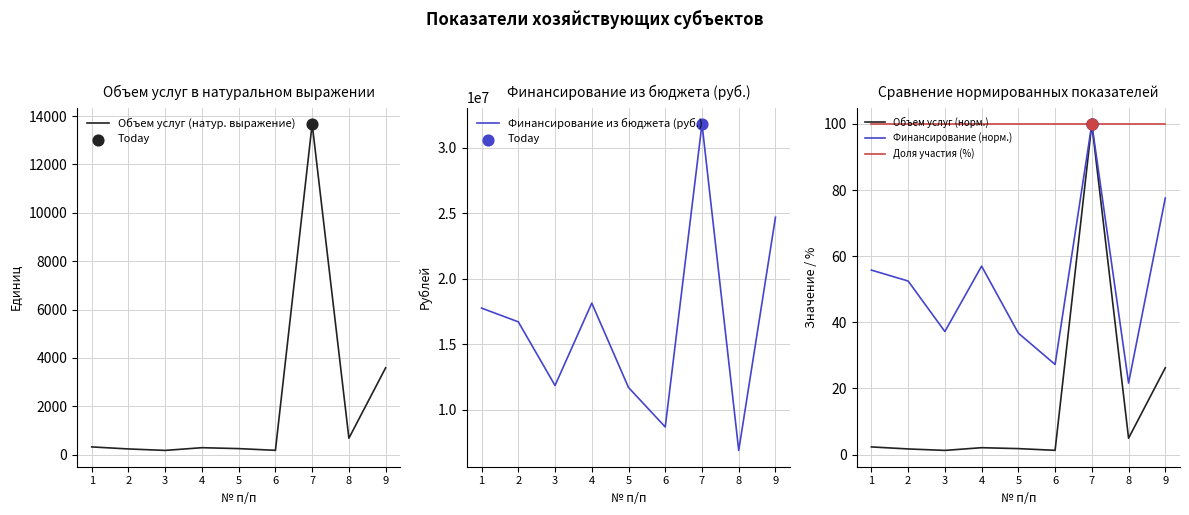

Is the value of Объем услуг (норм.) at 5 greater than the value of Финансирование (норм.) at 5?

No